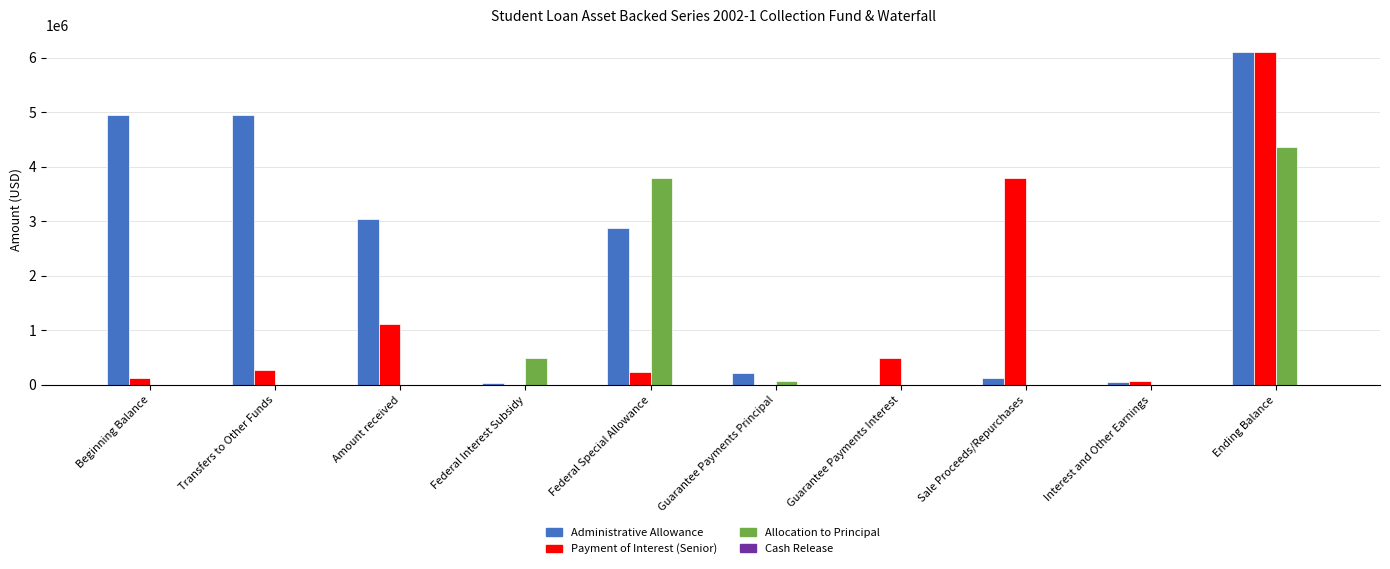

The Administrative Allowance series shows 130703.4 at Sale Proceeds/Repurchases. True or false?

True